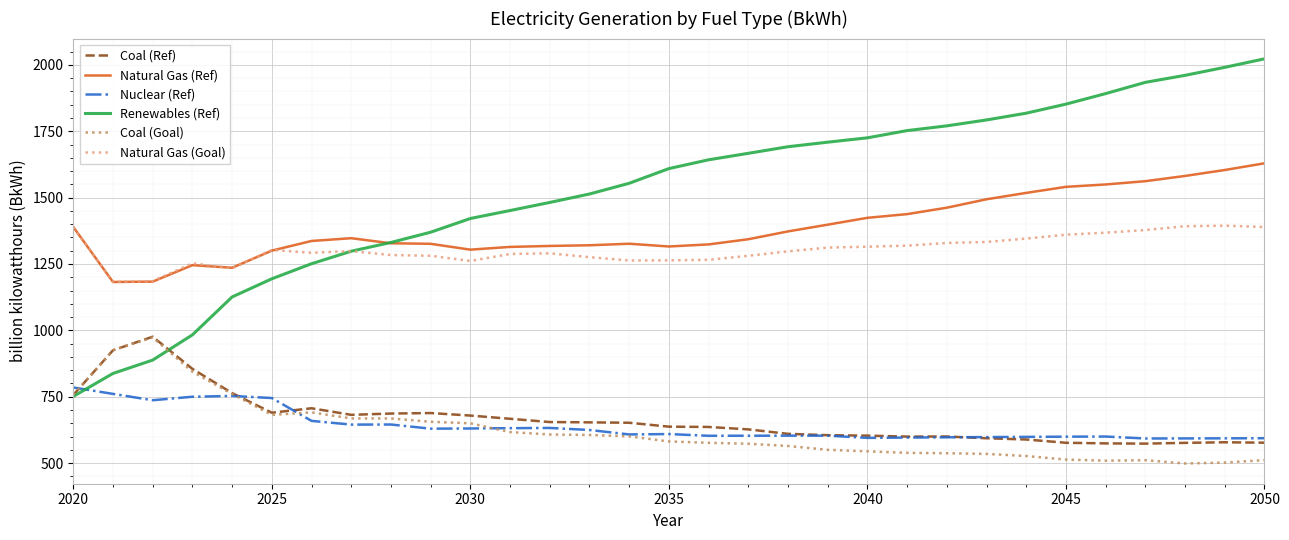

What is the greatest value displayed?

2023.1